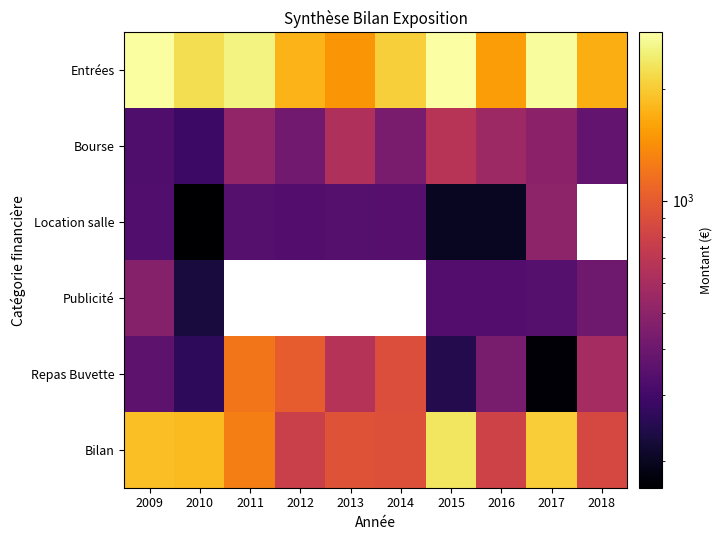

The value of Entrées at 2011 is 653.8. True or false?

False